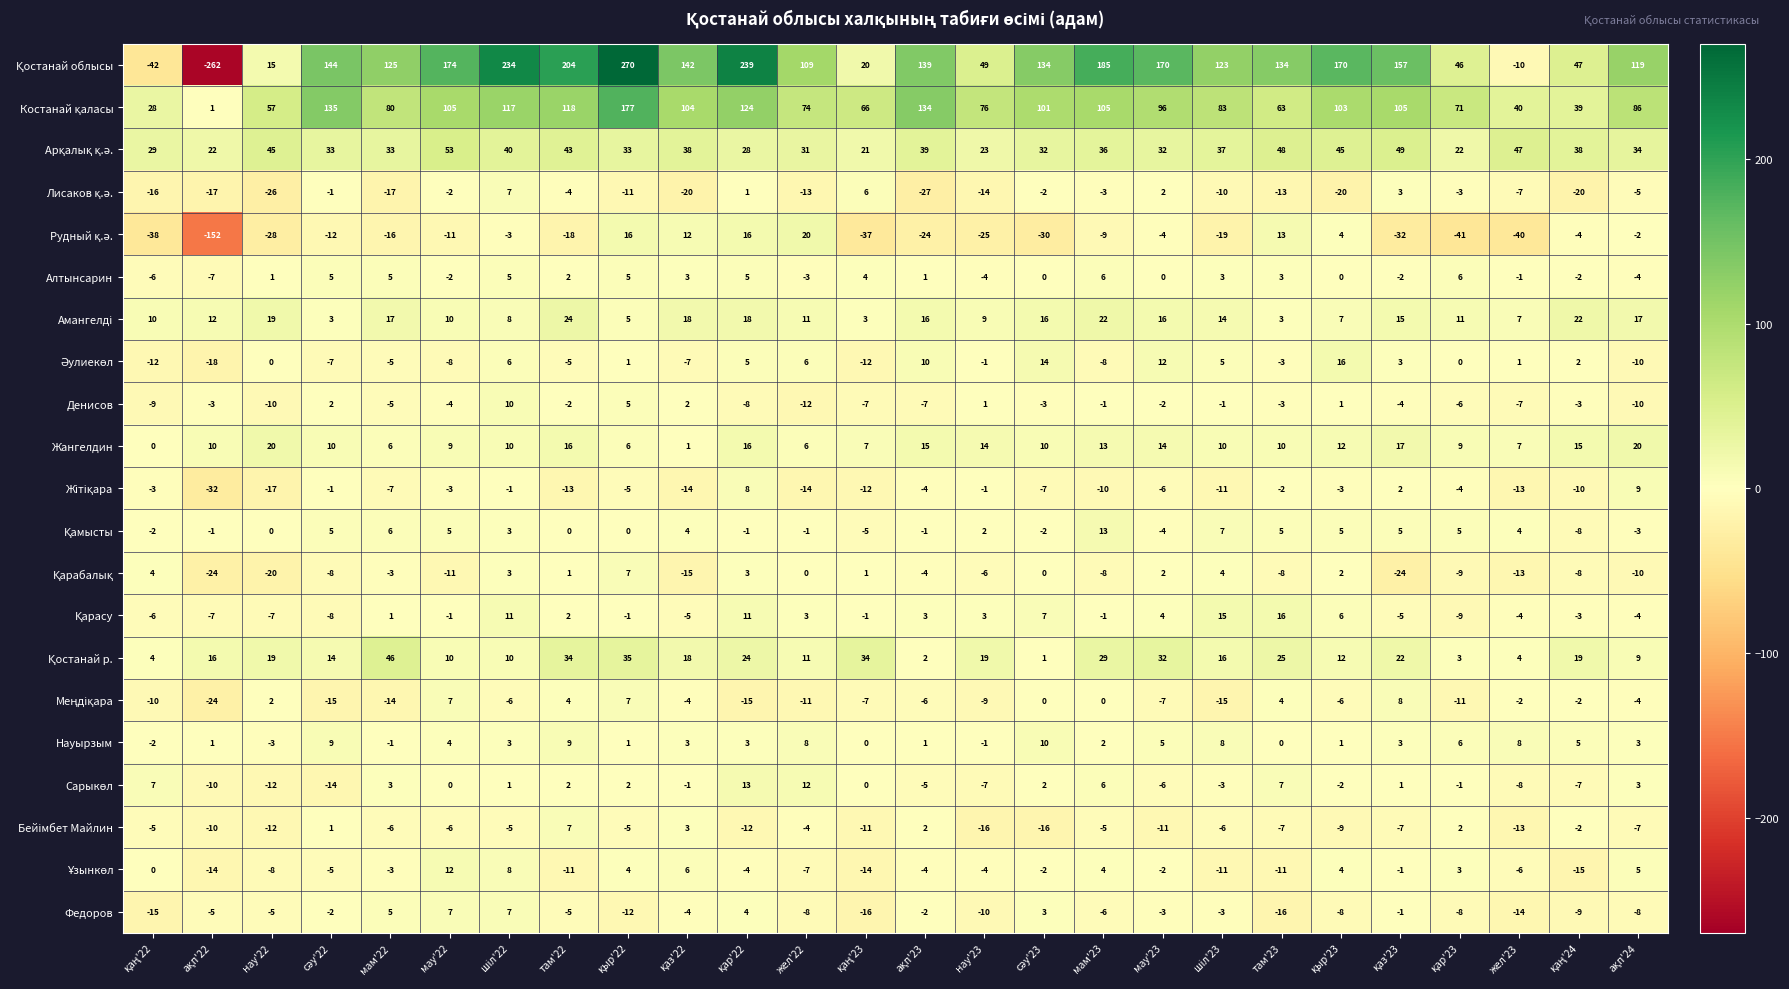

The Науырзым series shows 1 at мам'23. True or false?

False